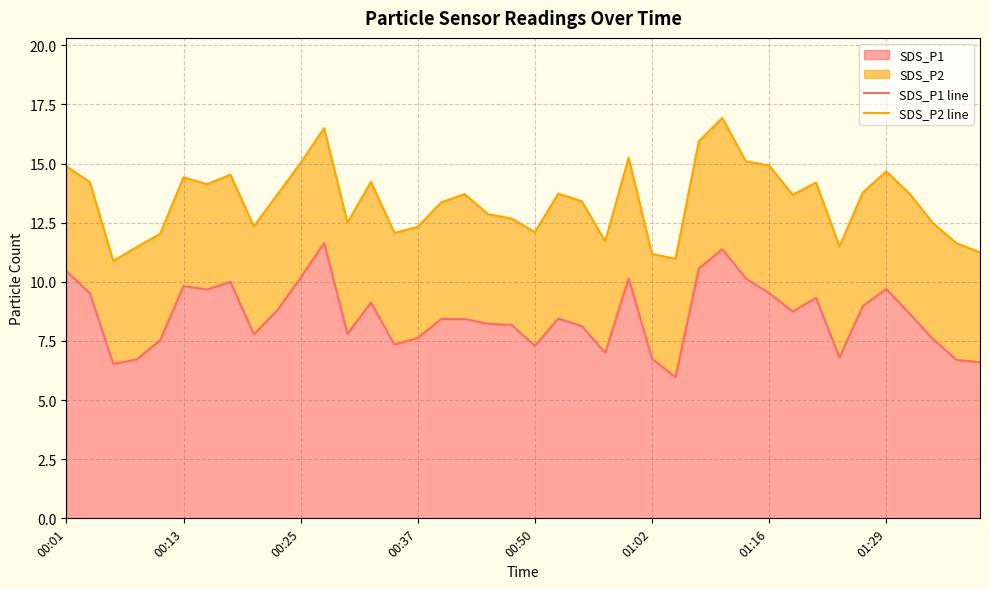

True or false: SDS_P1 line and SDS_P2 line intersect in this chart.

False